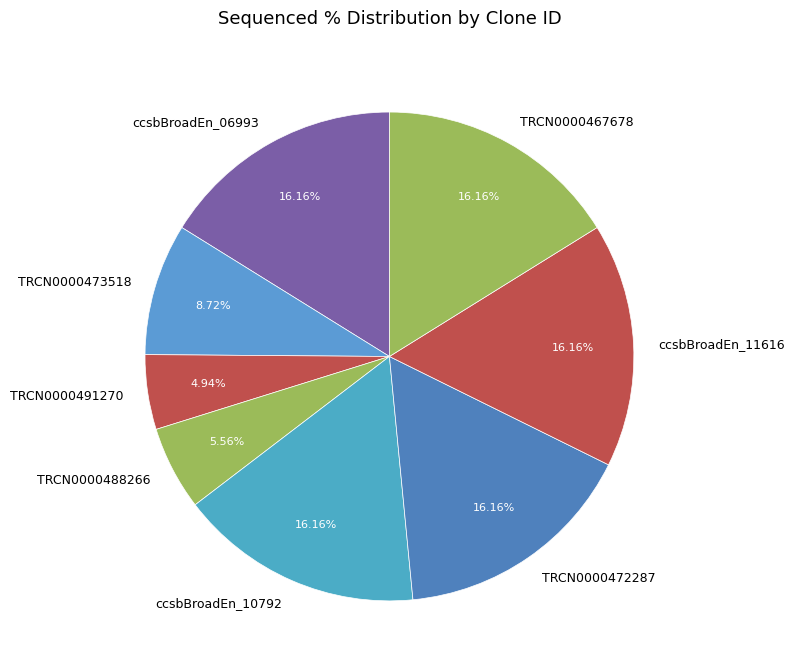

Combined, do ccsbBroadEn_11616 and TRCN0000472287 account for over 50%?

No